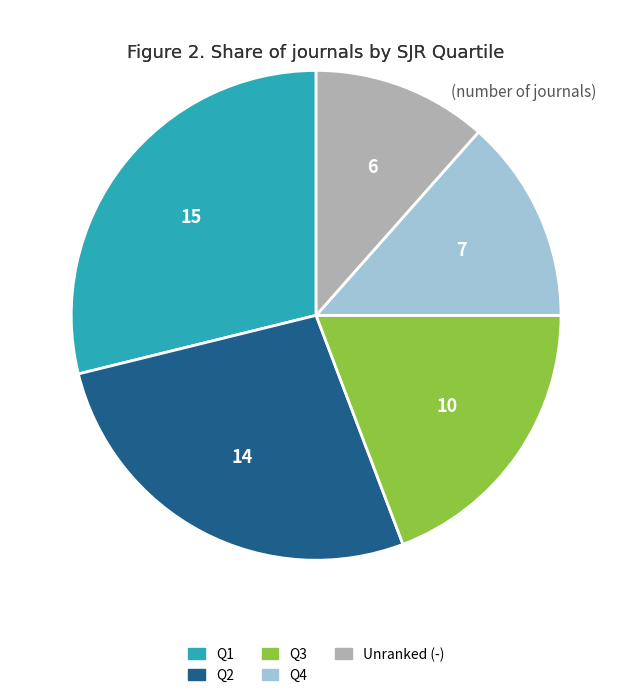

Is there any slice that represents more than half of the pie?

No